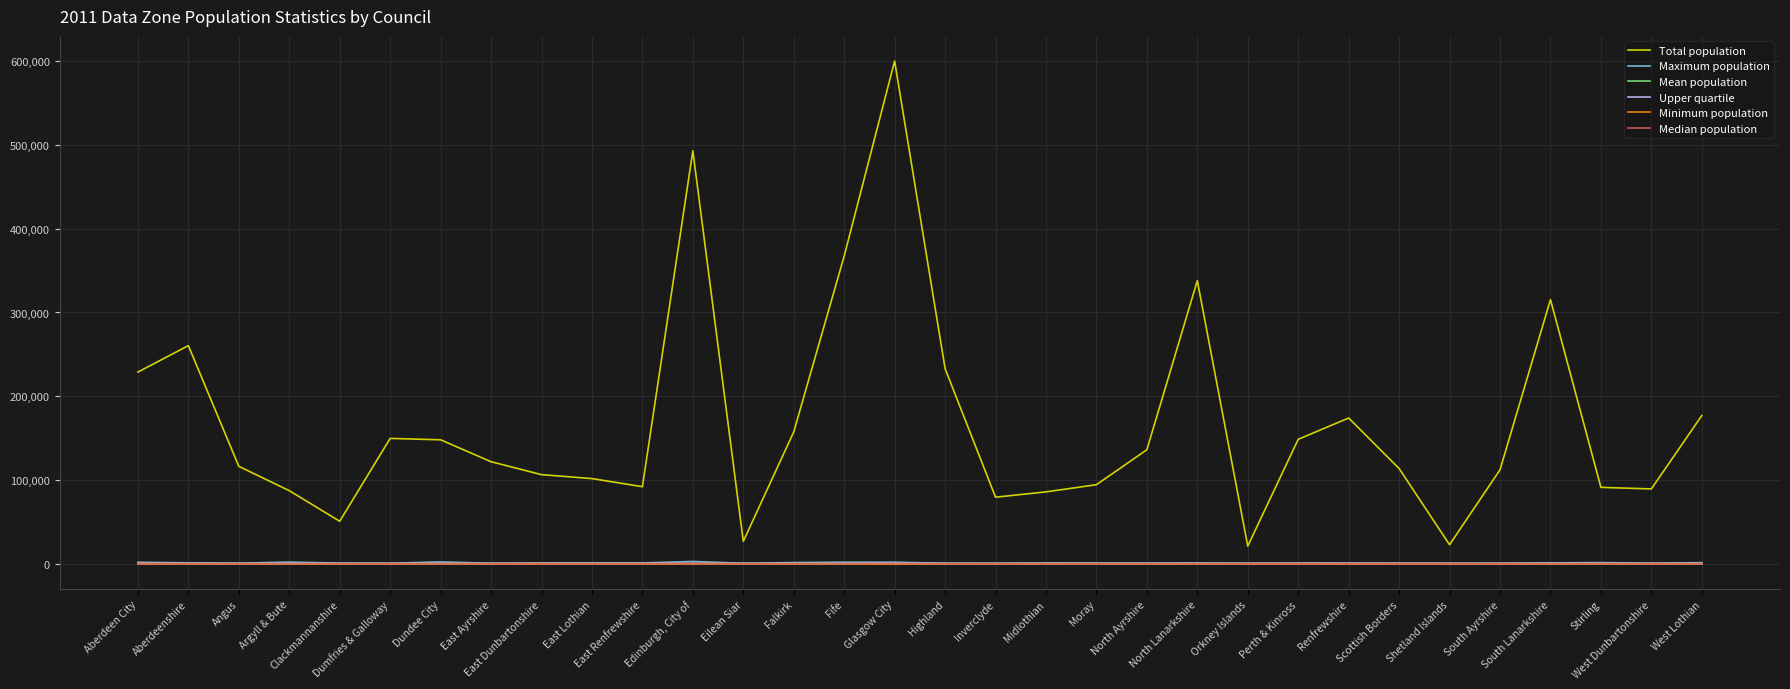

Which series changed the most between Fife and South Ayrshire?

Total population